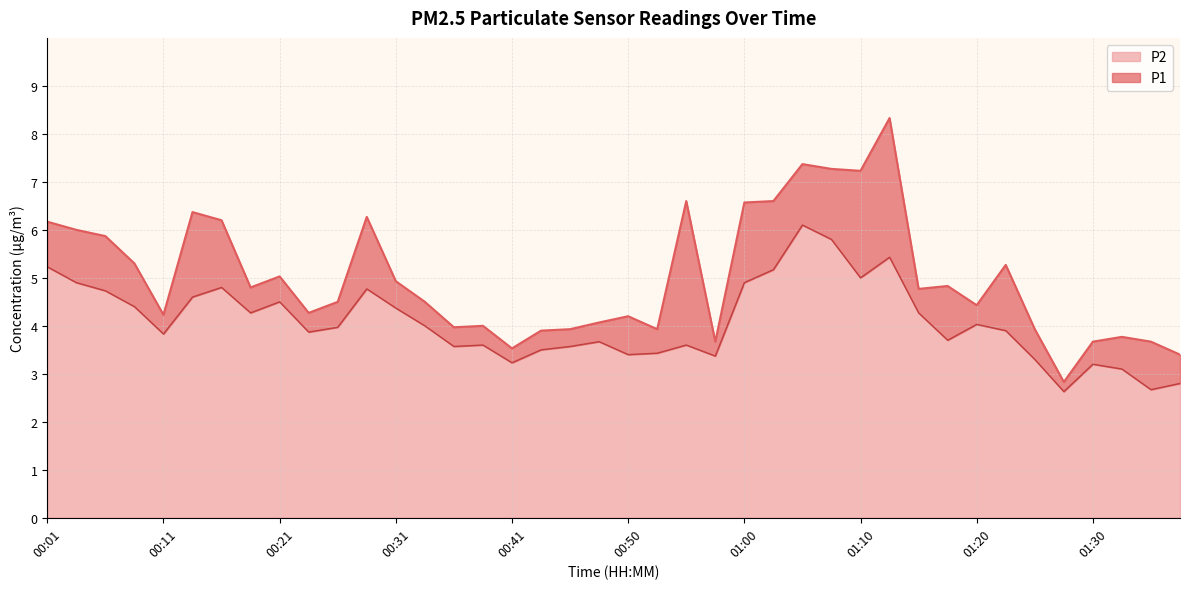

Which series has the largest range (max minus min)?

P1